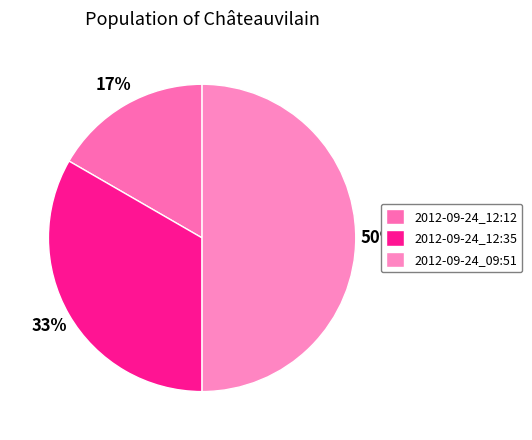

How many slices are in this pie chart?

3